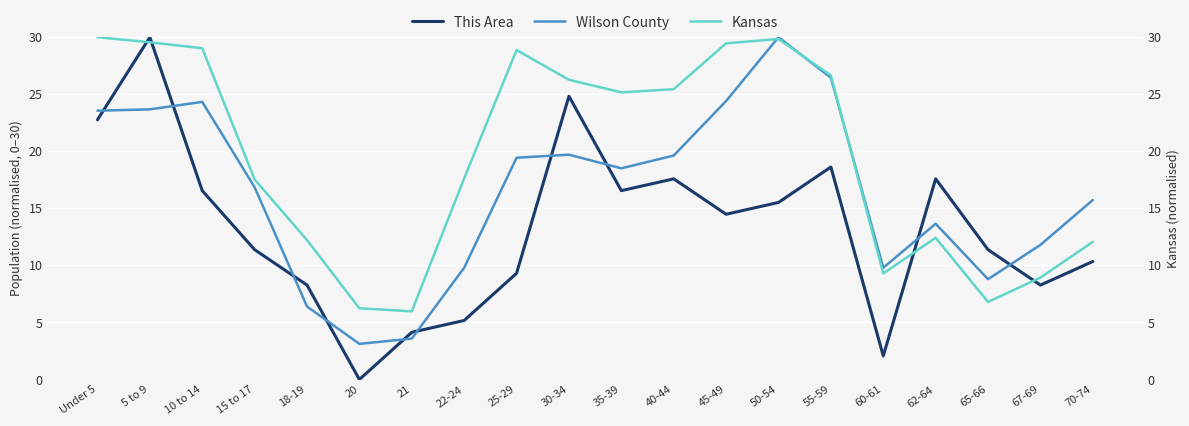

What is the value of the This Area point at the 8th from the left?

5.2